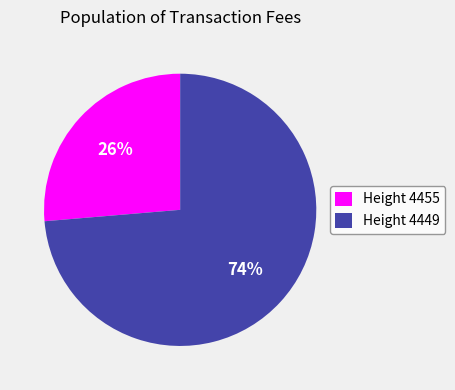

Is the sum of Height 4449 and Height 4455 greater than half?

Yes